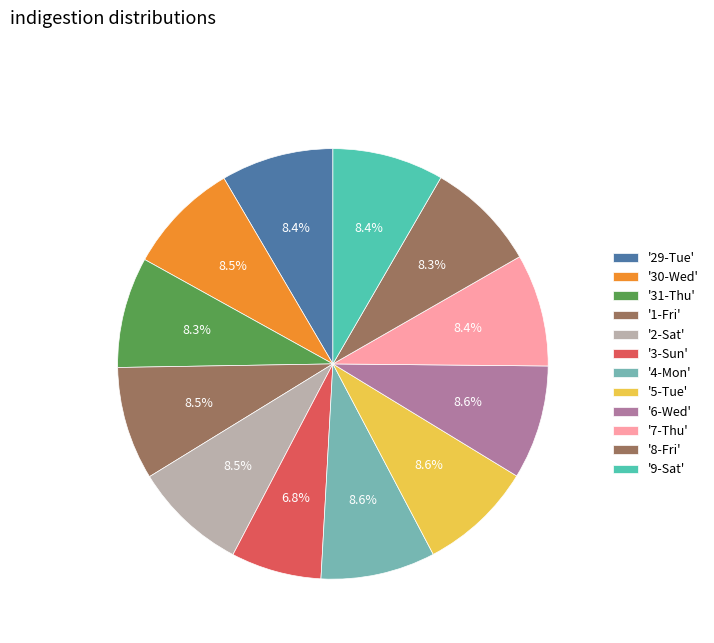

Rank the categories by value from highest to lowest.

4-Mon, 5-Tue, 6-Wed, 2-Sat, 1-Fri, 30-Wed, 29-Tue, 7-Thu, 9-Sat, 8-Fri, 31-Thu, 3-Sun